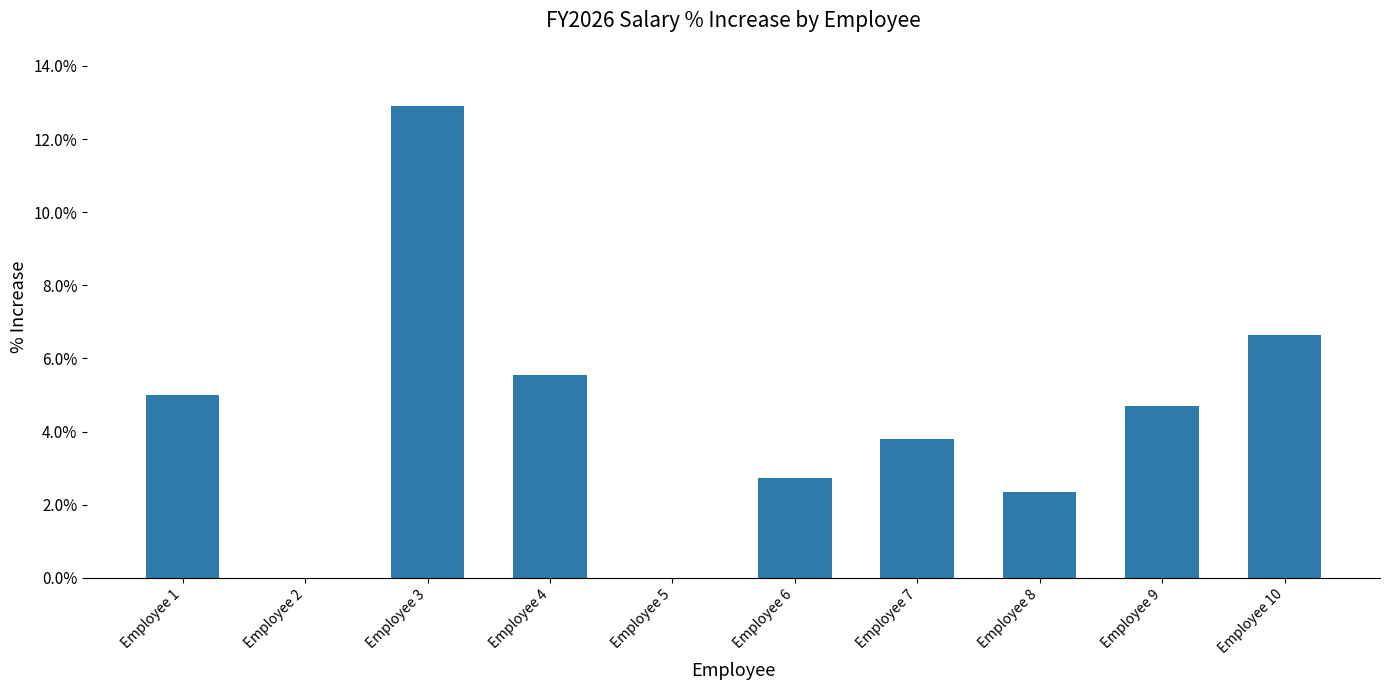

How many bars are there in total?

10